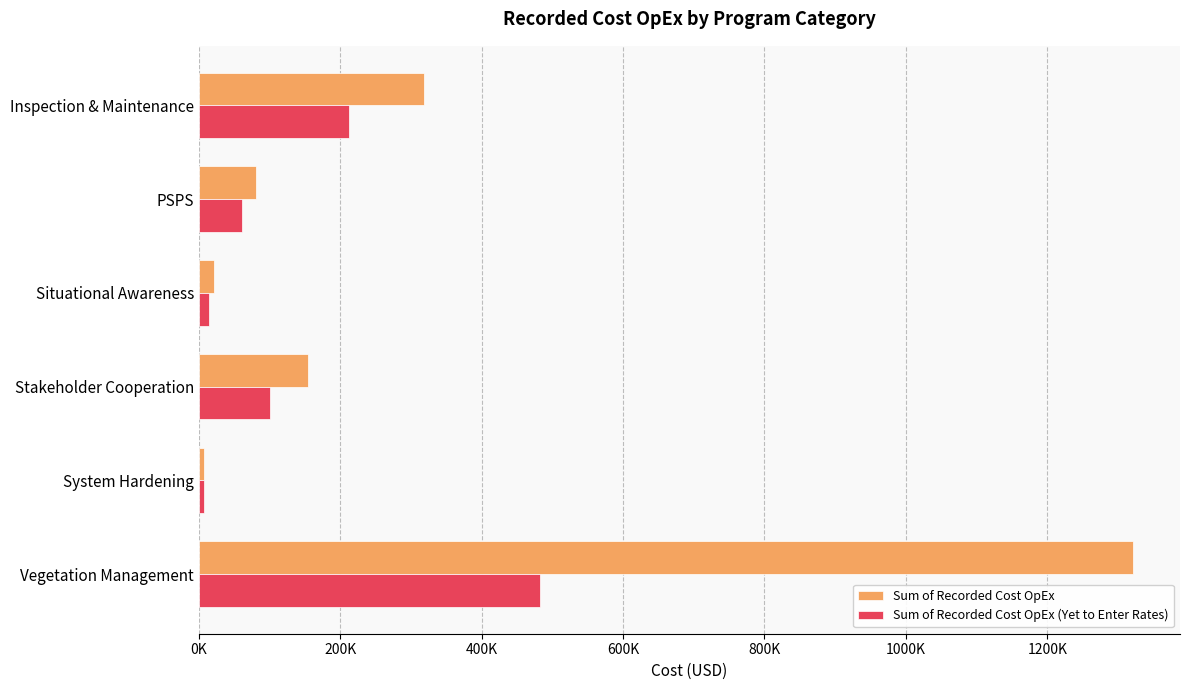

What are all the series names shown in the legend?

Sum of Recorded Cost OpEx, Sum of Recorded Cost OpEx (Yet to Enter Rates)